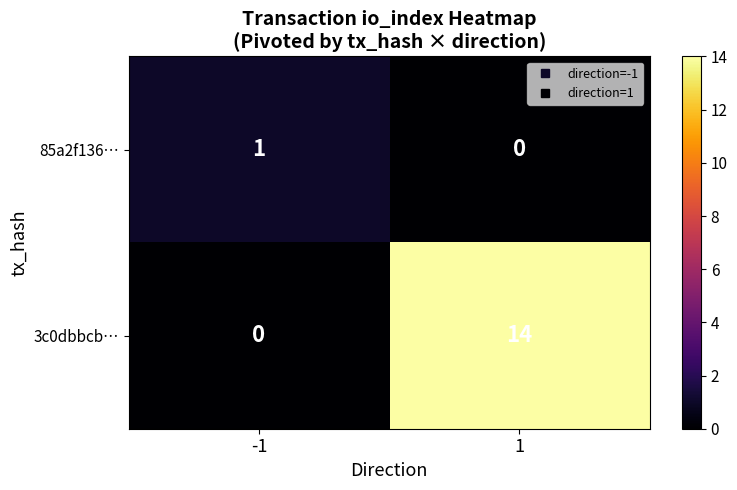

At which category is the sum across all series the highest?

1